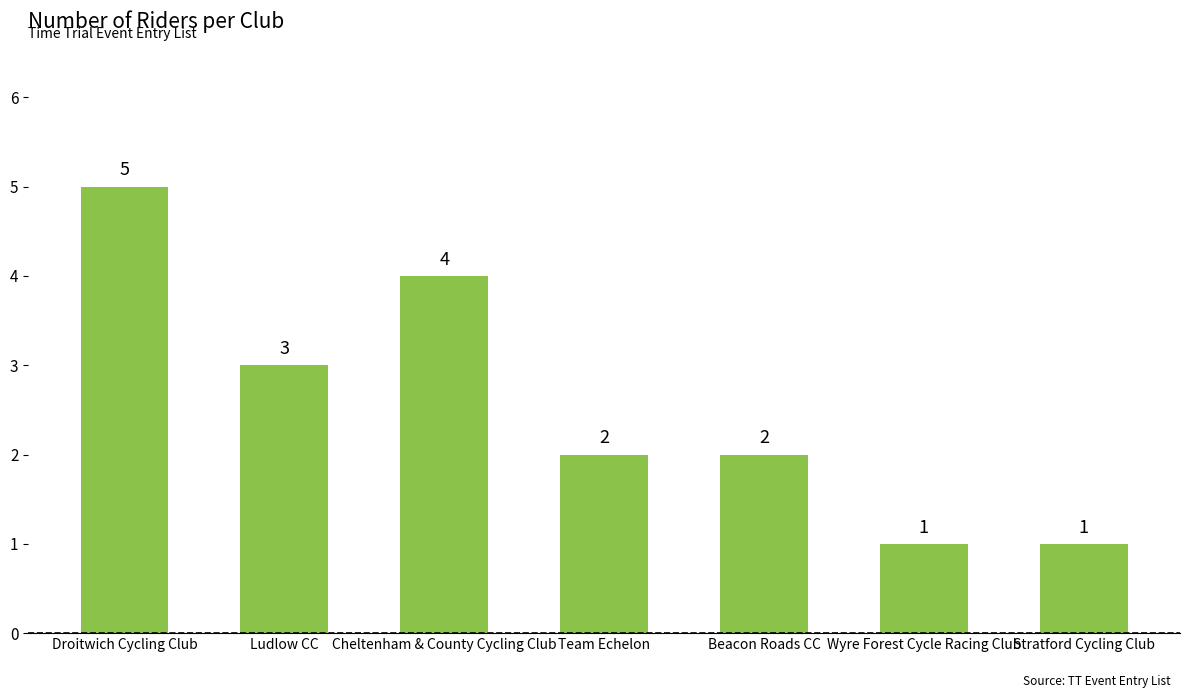

Is it true that the value at Wyre Forest Cycle Racing Club is 0?

False